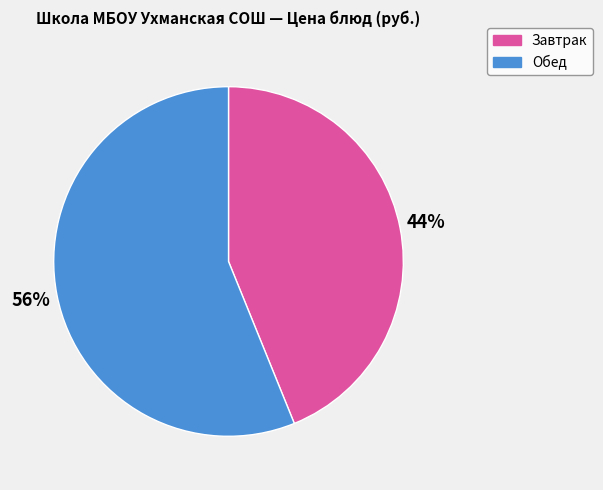

Between Обед and Завтрак, which is larger?

Обед